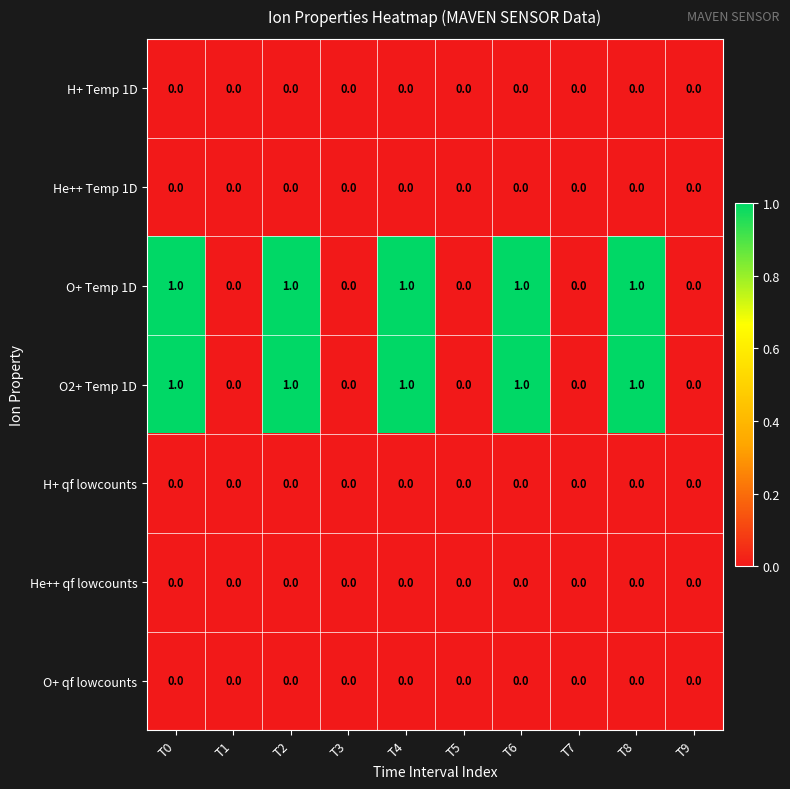

What is the sum of all O+ Temp 1D values?

5